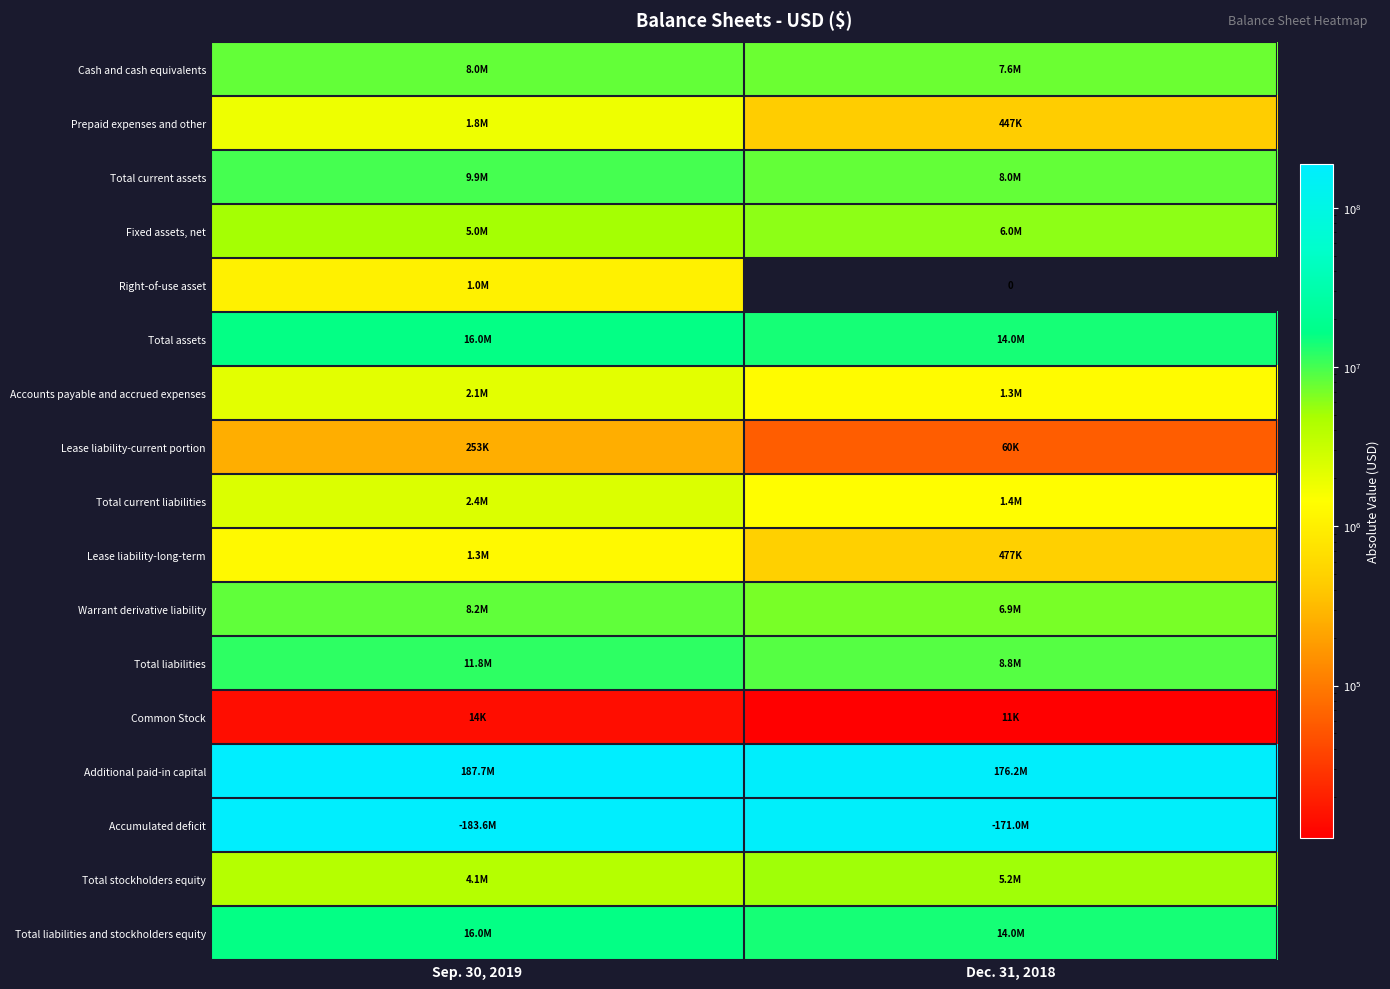

At which label does Total liabilities reach its peak?

Sep. 30, 2019